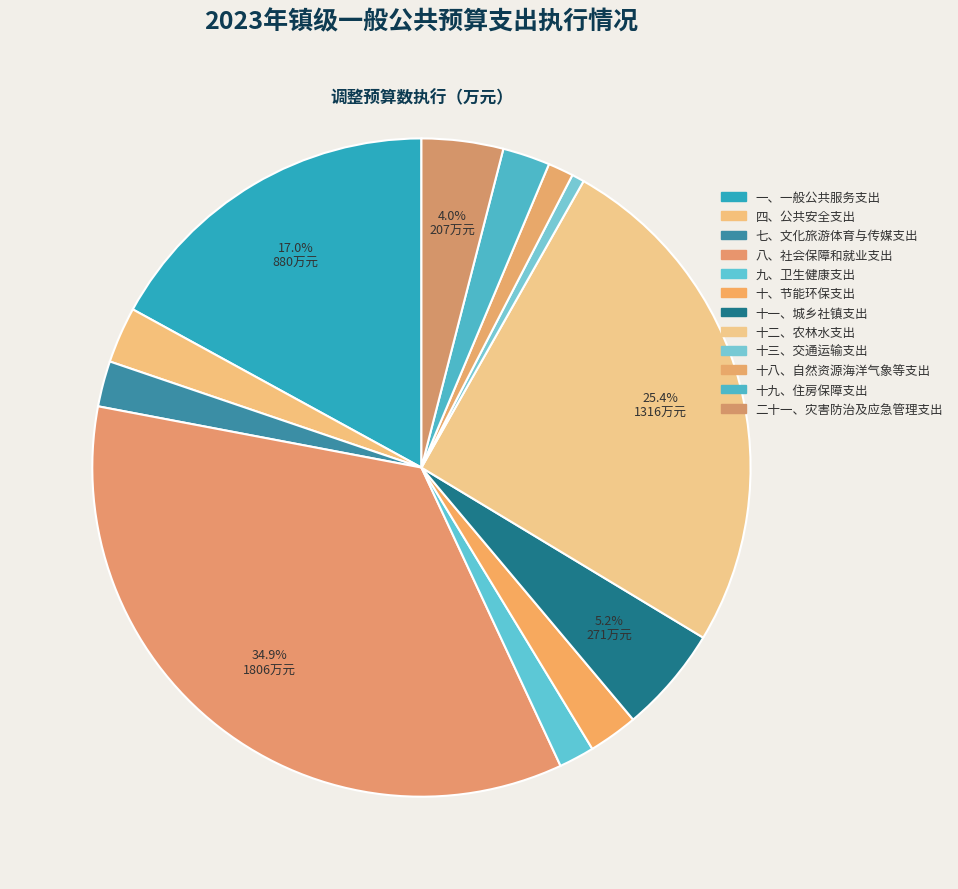

To the nearest percent, what portion does 四、公共安全支出 represent?

3%